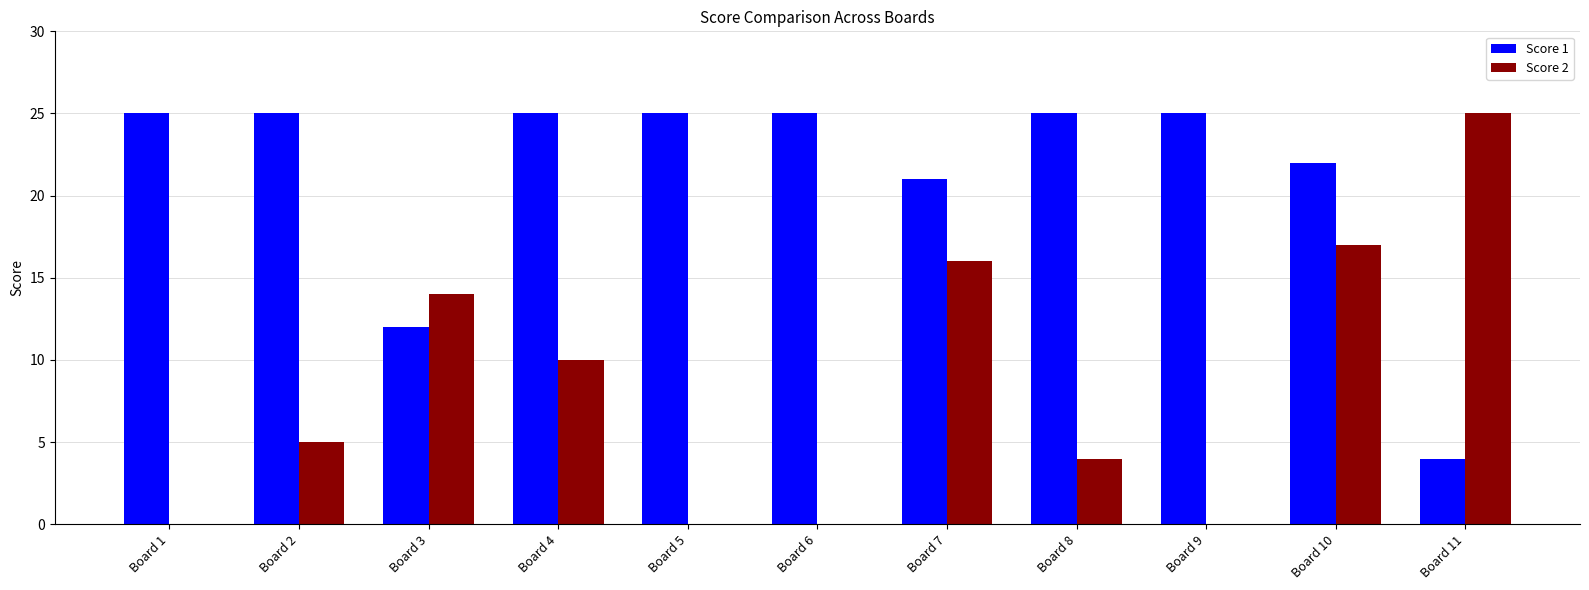

The Score 2 series shows 25 at Board 11. True or false?

True